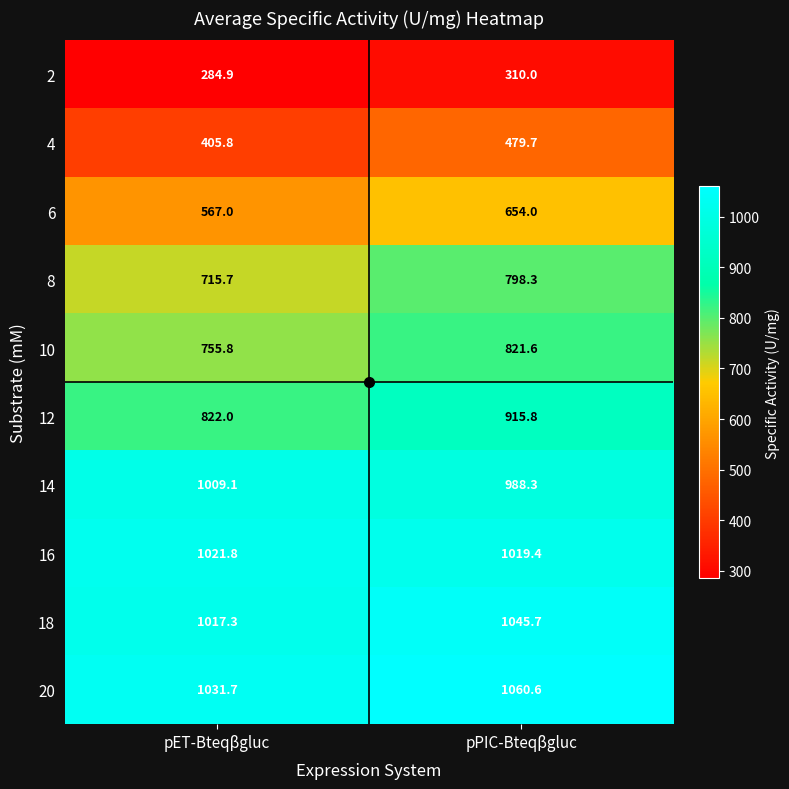

At which category is the sum across all series the highest?

pPIC-Bteqβgluc